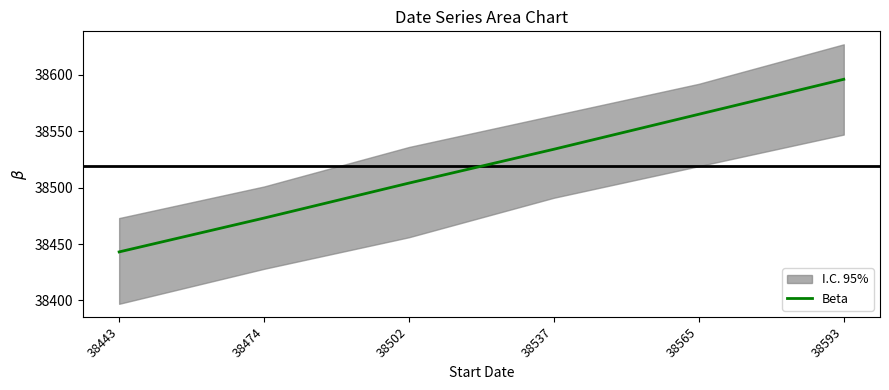

Where does the data first go above 38534?

38565